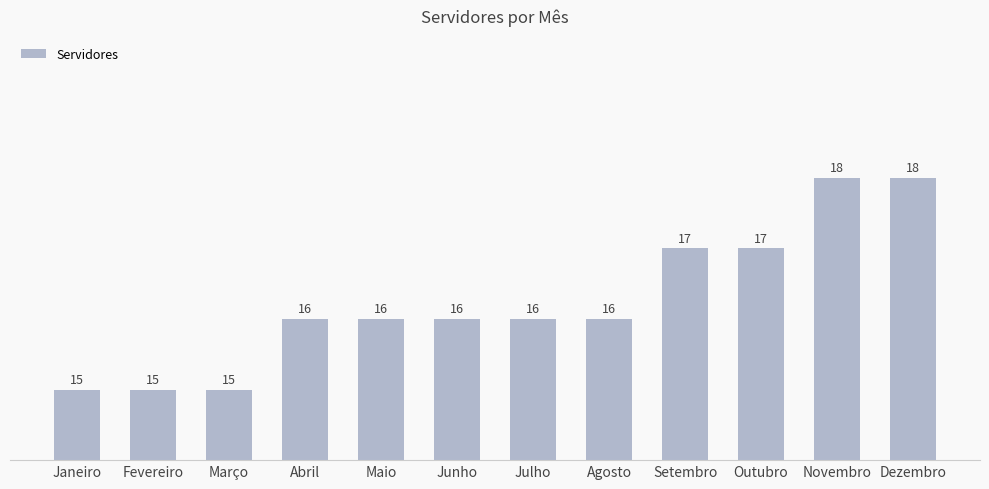

The chart shows a value of 18 at Dezembro. True or false?

True